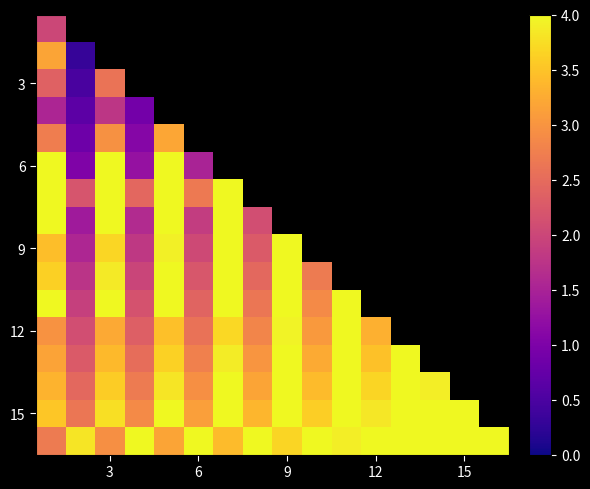

Which label corresponds to the largest value in the chart?

10